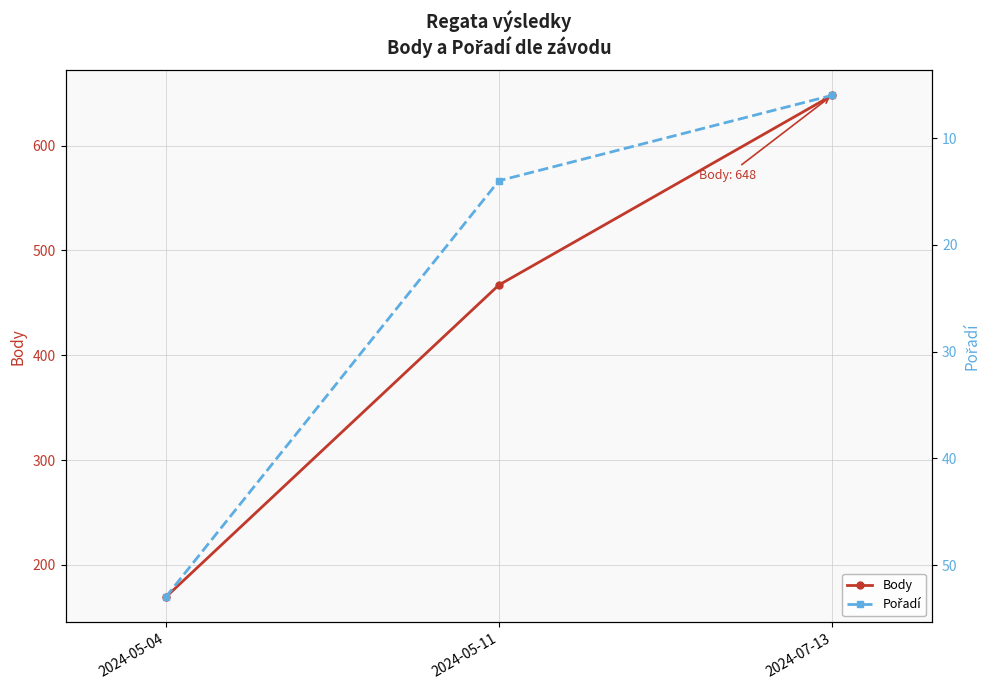

True or false: Pořadí has a value of 6 at 2024-07-13.

True